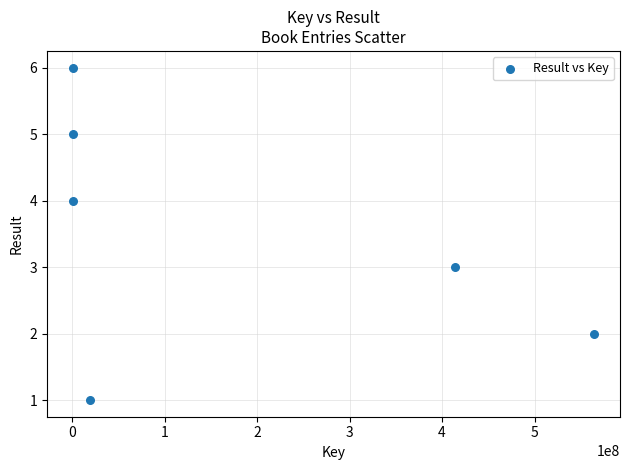

What is the average Y value?

4